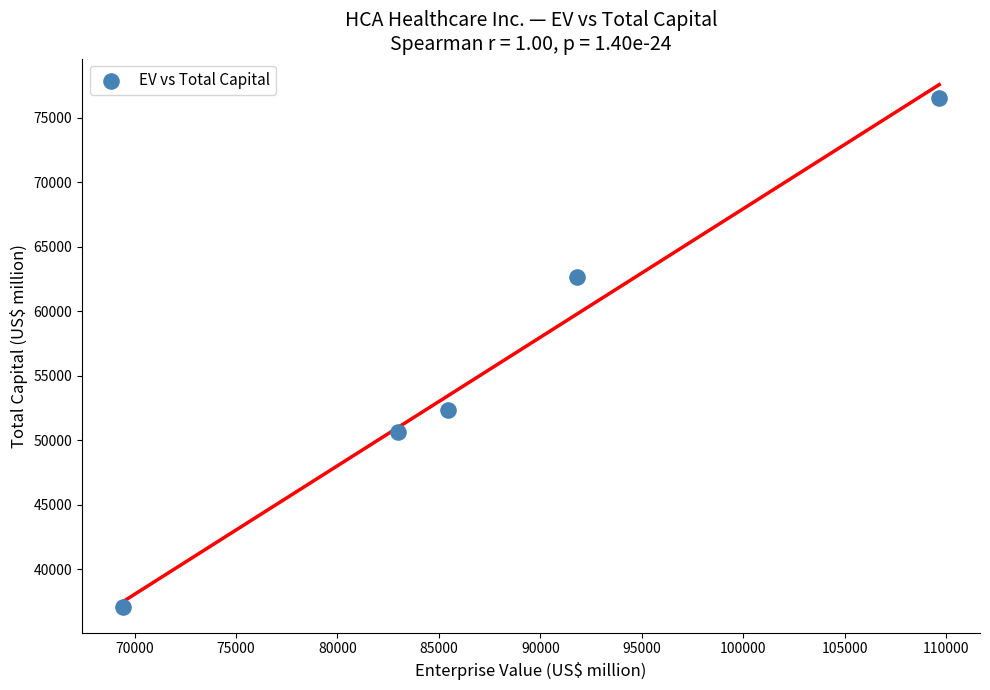

What Y value in the scatter plot is closest to 56813?

52367